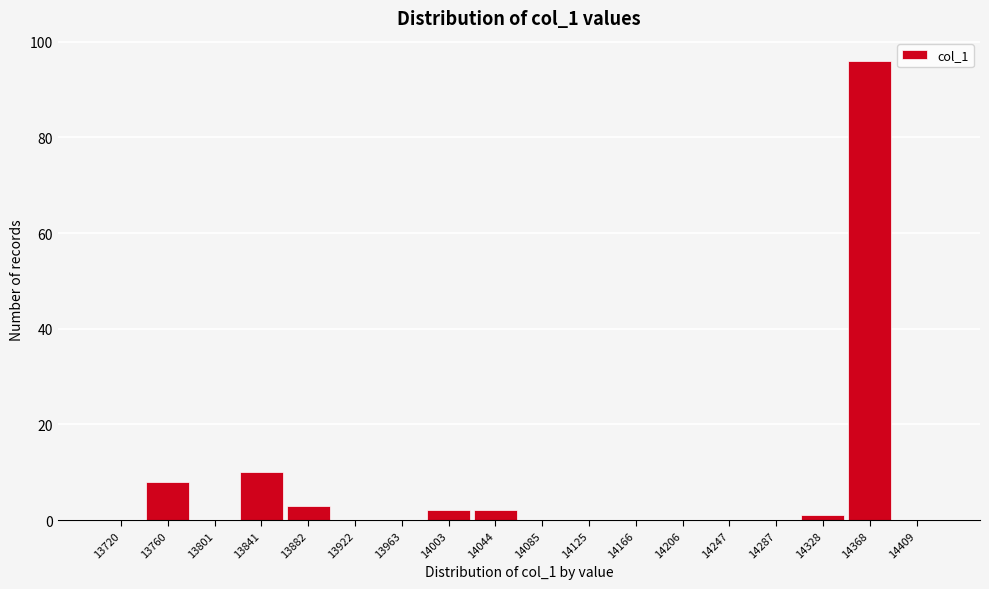

Reading left to right, extract all data points from this chart.

13720=0	13760=8	13801=0	13841=10	13882=3	13922=0	13963=0	14003=2	14044=2	14085=0	14125=0	14166=0	14206=0	14247=0	14287=0	14328=1	14368=96	14409=0